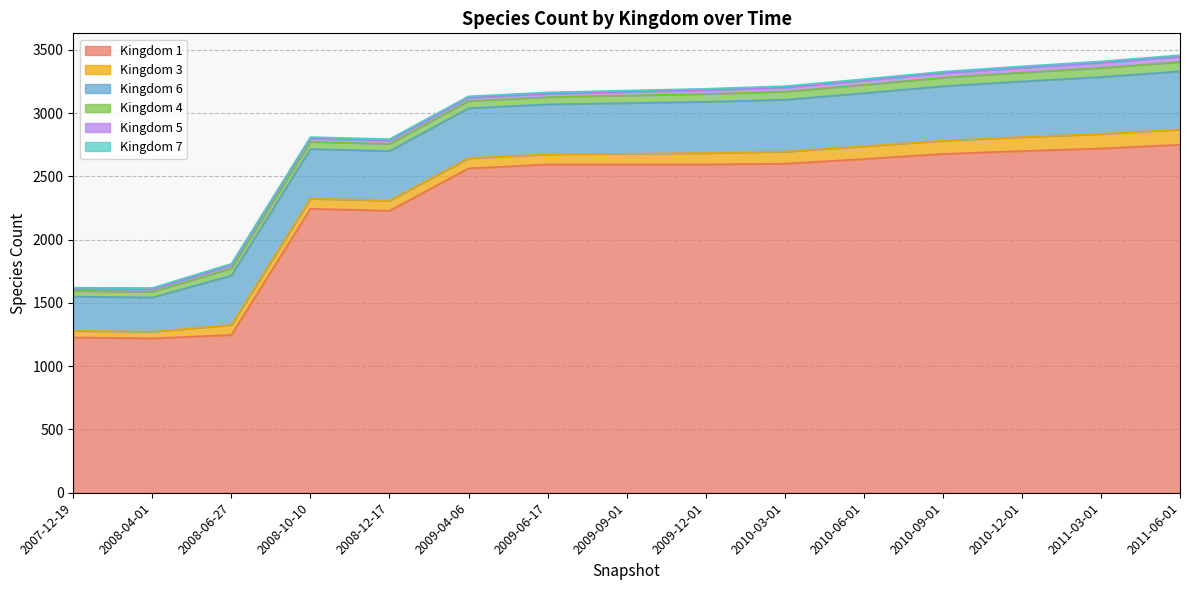

True or false: 7 and 3 cross at least once.

False